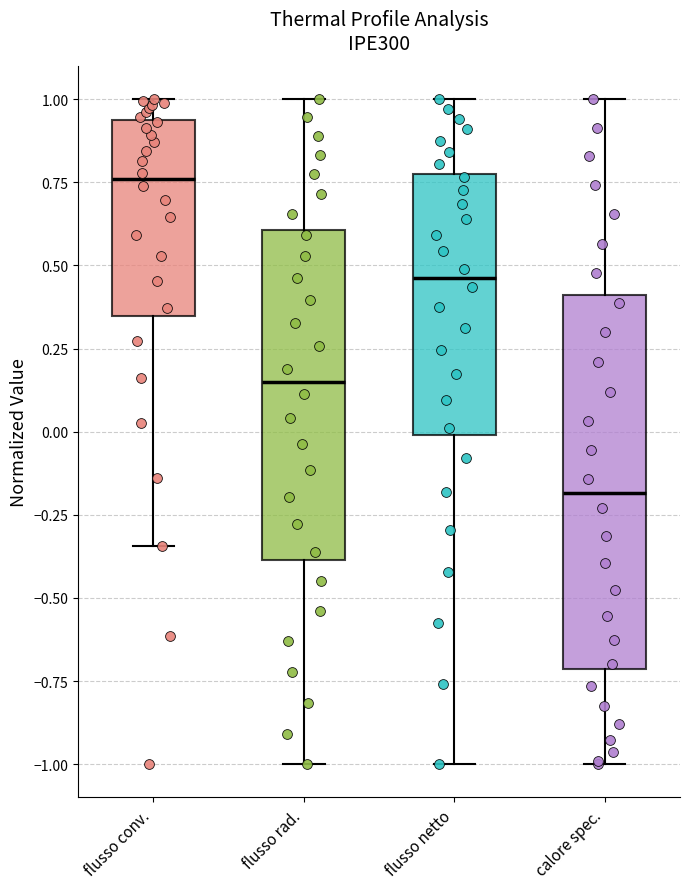

Where is the lower edge of the box for calore spec. on the y-axis? The values are not printed on the chart, so give them approximately, as read against the axis.

-0.70